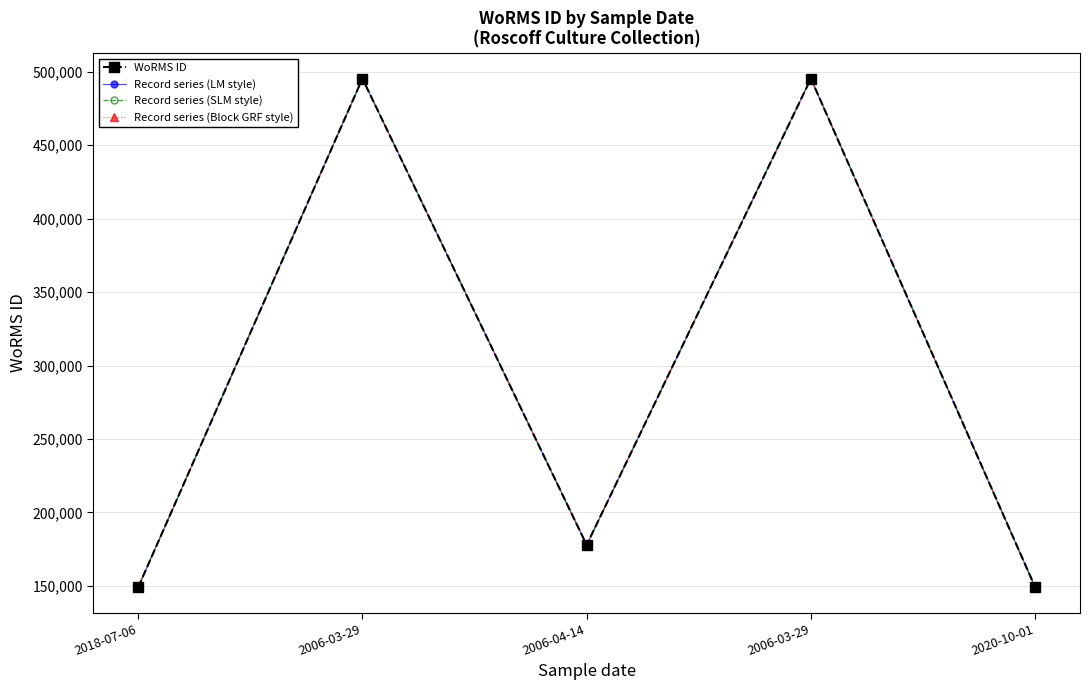

True or false: WoRMS ID and Record series (LM style) intersect in this chart.

False